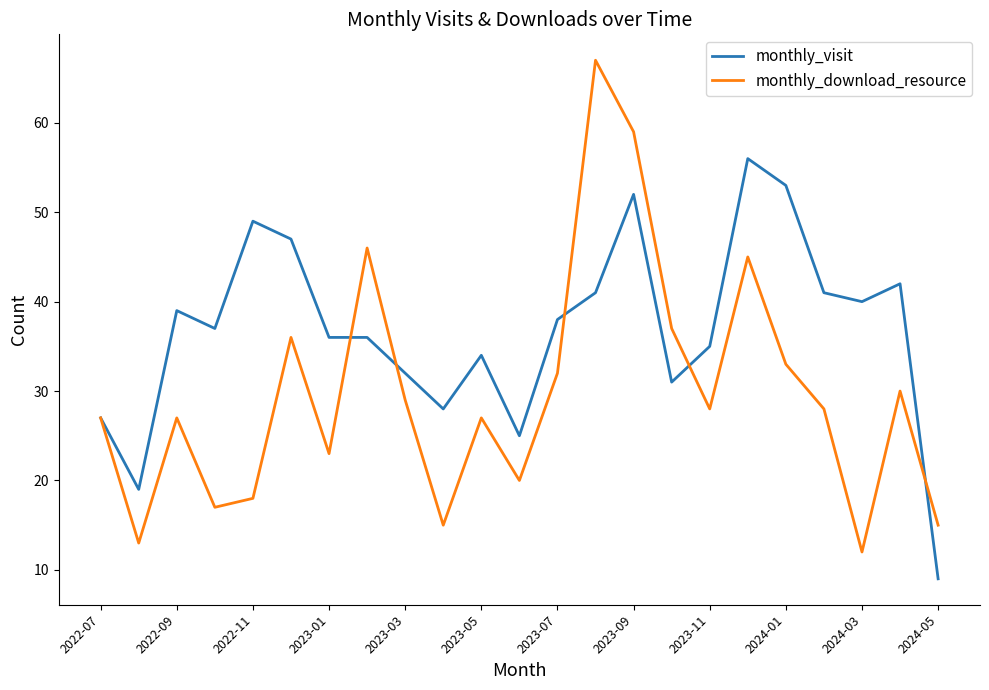

Which series has the largest total across all categories?

monthly_visit